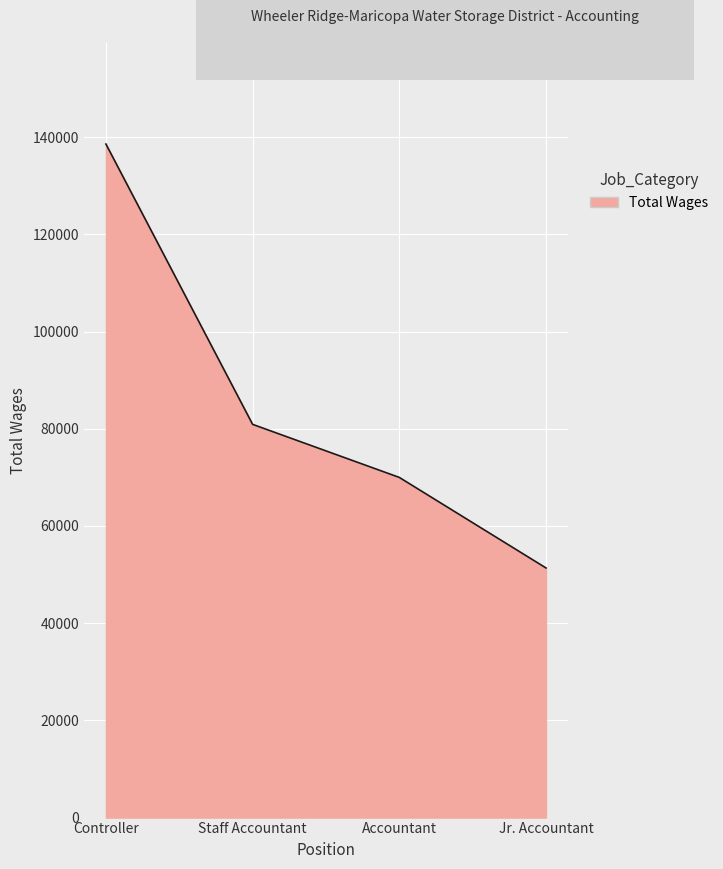

What is the sum of the values at Controller and Staff Accountant?

219467